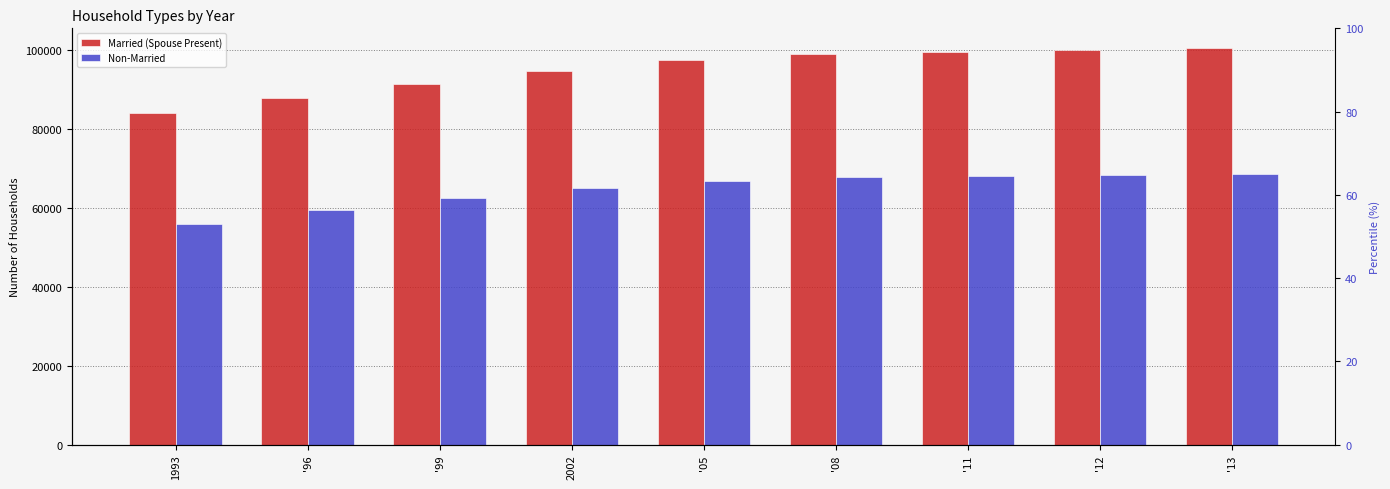

Is it true that Married (Spouse Present) equals 149448 at '05?

False